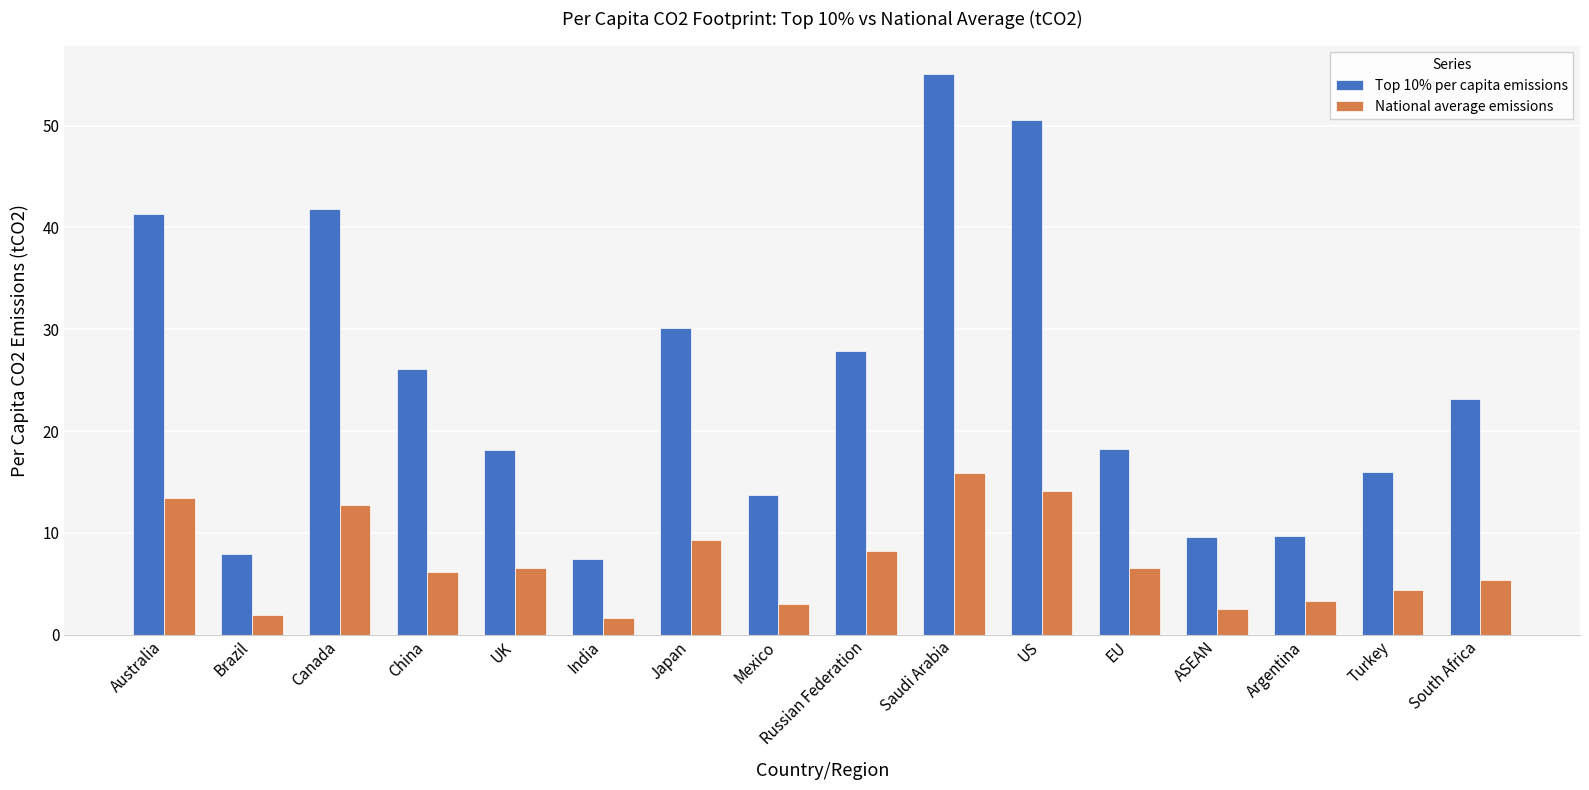

What is the highest value of the Top 10% per capita emissions series?

55.1